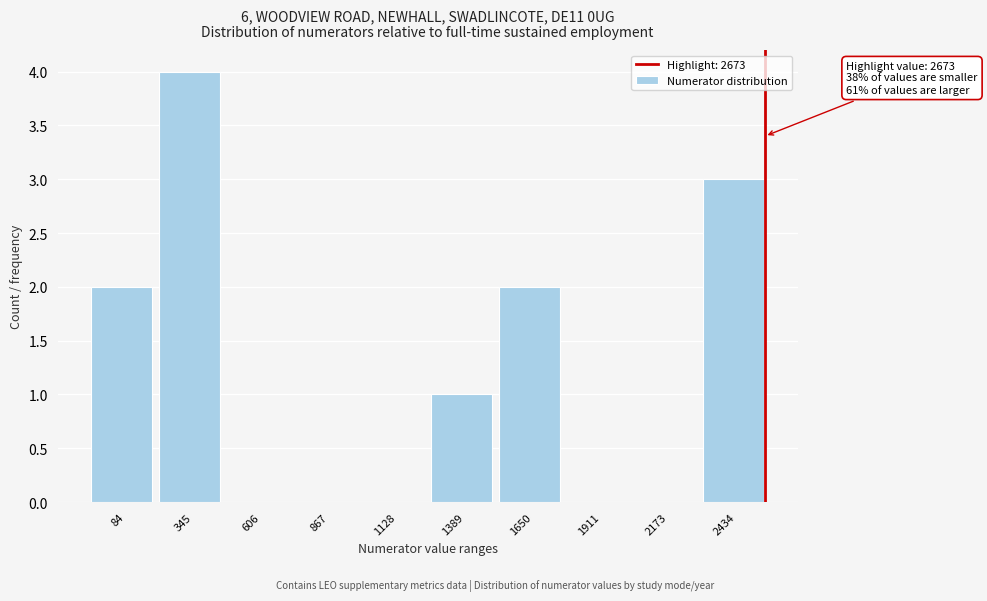

Reading right to left, list all the values displayed in this chart.

2434=3	2173=0	1911=0	1650=2	1389=1	1128=0	867=0	606=0	345=4	84=2